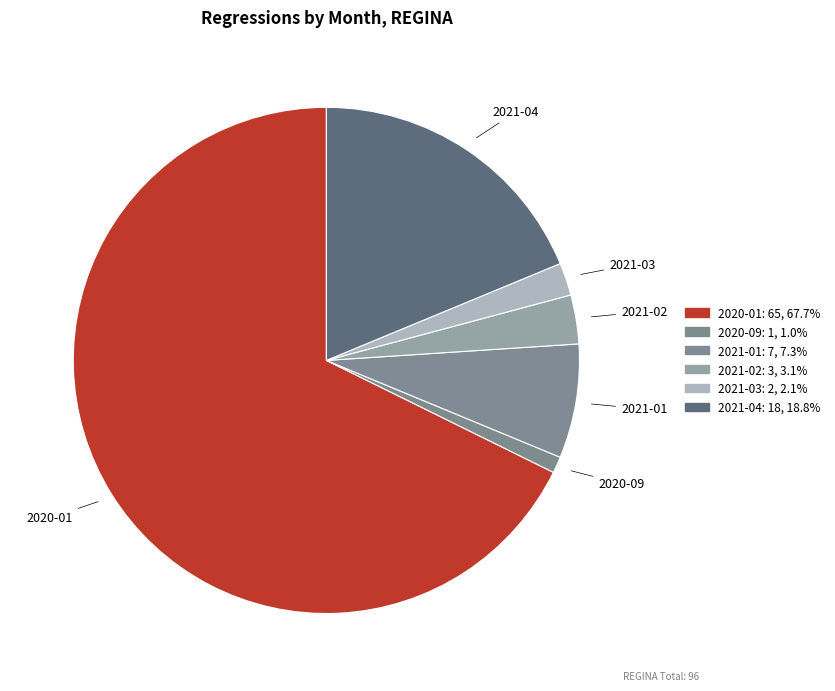

How many segments does this pie chart have?

6